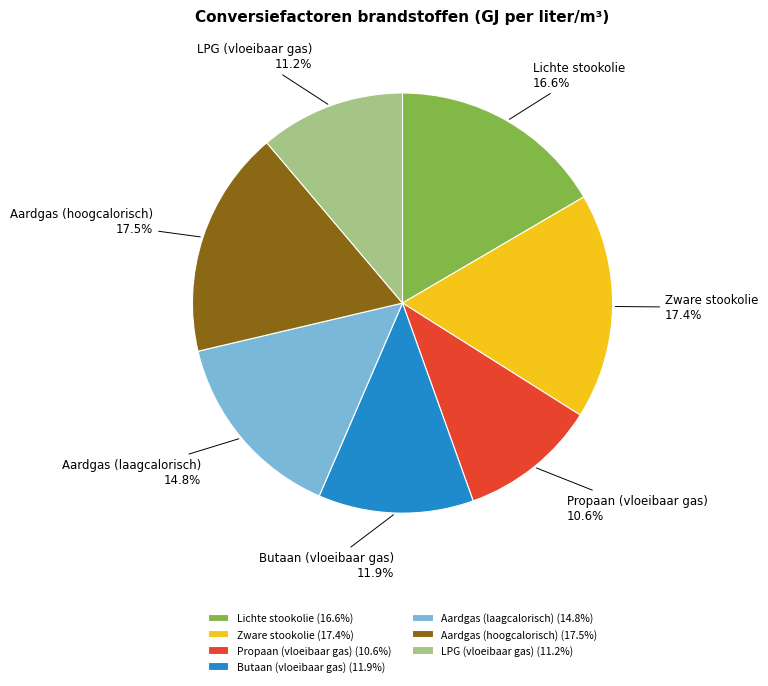

Count the number of slices in the pie.

7